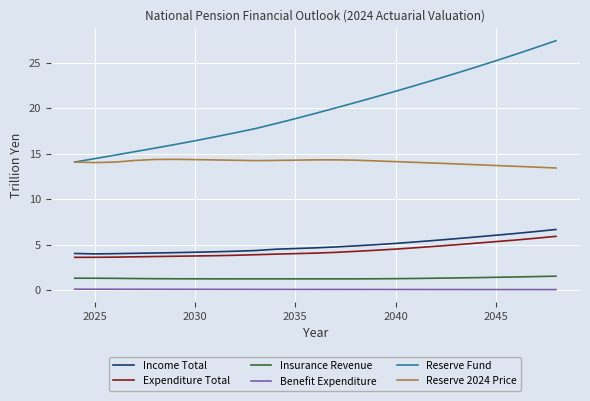

Which series has the widest spread of values?

Reserve Fund